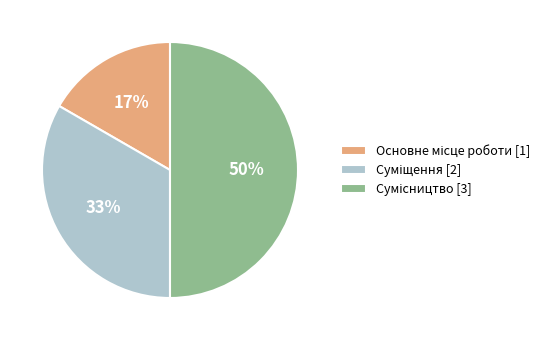

To the nearest percent, what is the difference between the largest and smallest slice percentages?

33%